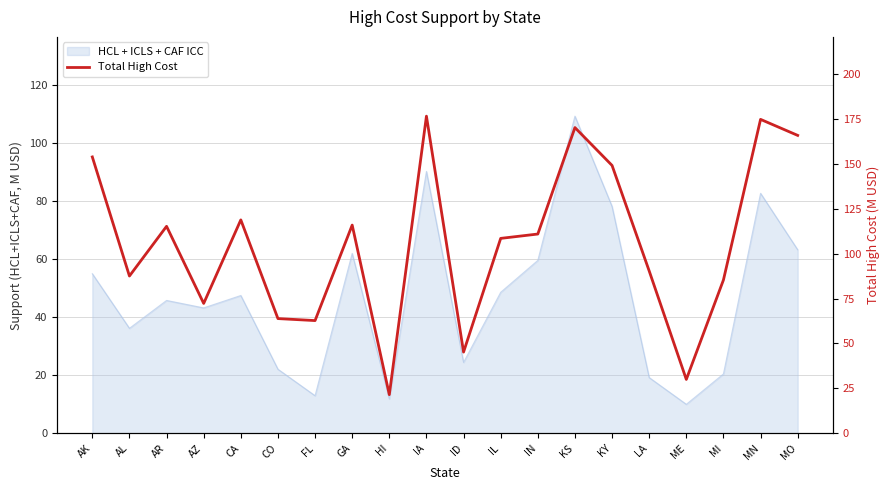

At which category does the chart reach its peak across all series?

IA